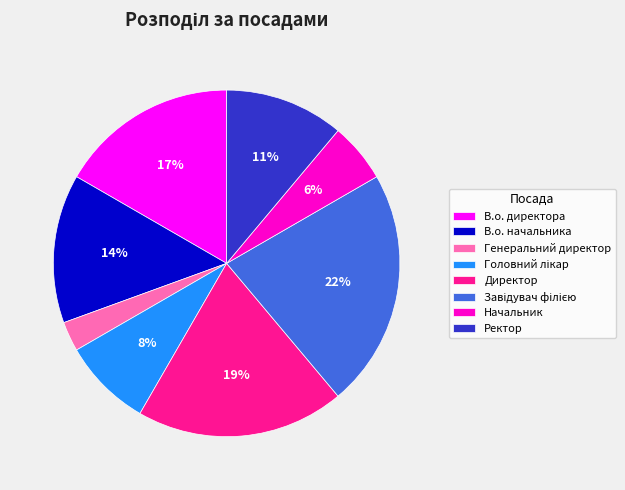

To the nearest percent, what is the combined percentage of В.о. начальника and В.о. директора?

31%